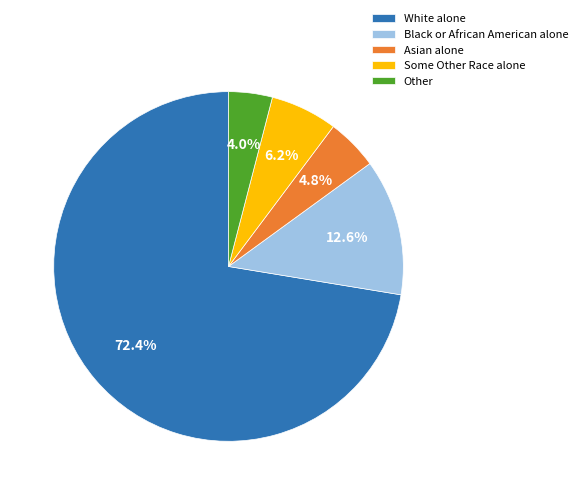

To the nearest percent, what is the average slice percentage?

20%